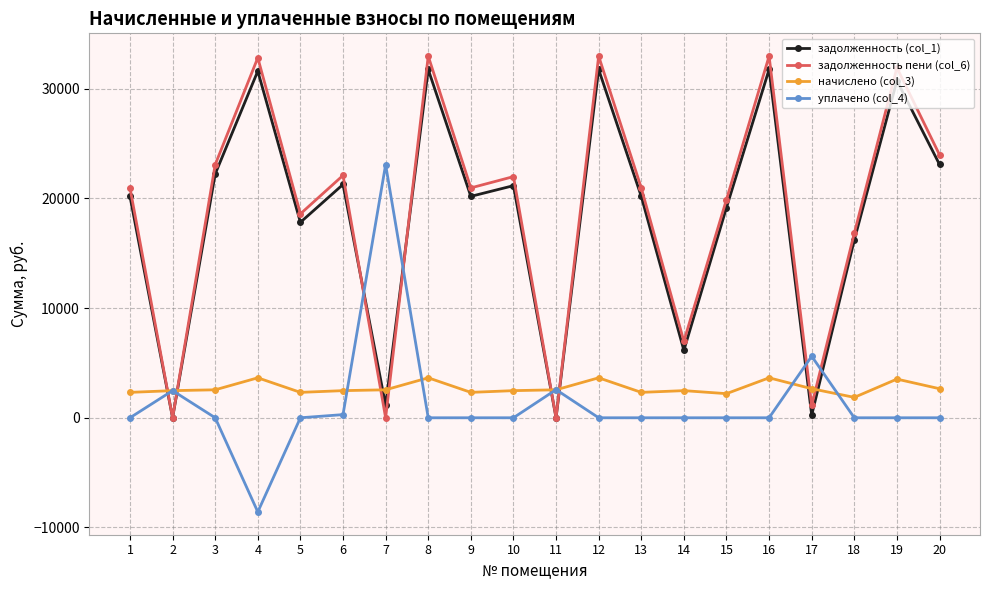

Which series has the widest spread of values?

задолженность пени (col_6)